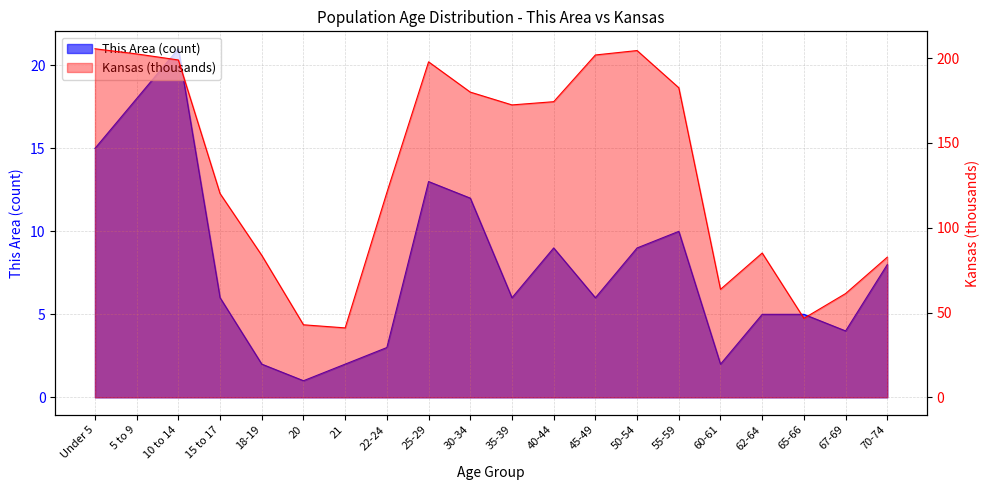

Is it true that Kansas equals 201.8 at 45-49?

True